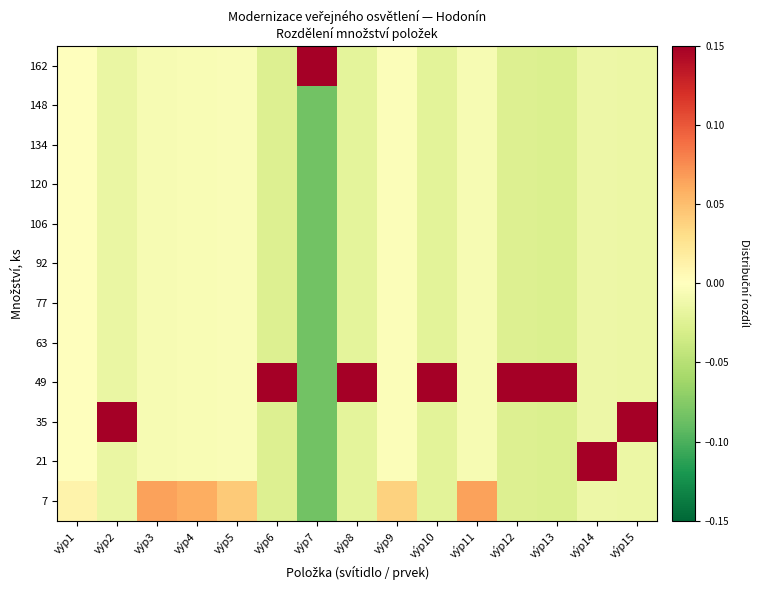

Reading left to right, list all the values displayed in this chart.

7: výp1=0.0	výp2=-0.0	výp3=0.1	výp4=0.1	výp5=0.0	výp6=-0.0	výp7=-0.1	výp8=-0.0	výp9=0.0	výp10=-0.0	výp11=0.1	výp12=-0.0	výp13=-0.0	výp14=-0.0	výp15=-0.0
21: výp1=-0.0	výp2=-0.0	výp3=-0.0	výp4=-0.0	výp5=-0.0	výp6=-0.0	výp7=-0.1	výp8=-0.0	výp9=-0.0	výp10=-0.0	výp11=-0.0	výp12=-0.0	výp13=-0.0	výp14=0.2	výp15=-0.0
35: výp1=-0.0	výp2=0.2	výp3=-0.0	výp4=-0.0	výp5=-0.0	výp6=-0.0	výp7=-0.1	výp8=-0.0	výp9=-0.0	výp10=-0.0	výp11=-0.0	výp12=-0.0	výp13=-0.0	výp14=-0.0	výp15=0.2
49: výp1=-0.0	výp2=-0.0	výp3=-0.0	výp4=-0.0	výp5=-0.0	výp6=0.3	výp7=-0.1	výp8=0.2	výp9=-0.0	výp10=0.2	výp11=-0.0	výp12=0.3	výp13=0.3	výp14=-0.0	výp15=-0.0
63: výp1=-0.0	výp2=-0.0	výp3=-0.0	výp4=-0.0	výp5=-0.0	výp6=-0.0	výp7=-0.1	výp8=-0.0	výp9=-0.0	výp10=-0.0	výp11=-0.0	výp12=-0.0	výp13=-0.0	výp14=-0.0	výp15=-0.0
77: výp1=-0.0	výp2=-0.0	výp3=-0.0	výp4=-0.0	výp5=-0.0	výp6=-0.0	výp7=-0.1	výp8=-0.0	výp9=-0.0	výp10=-0.0	výp11=-0.0	výp12=-0.0	výp13=-0.0	výp14=-0.0	výp15=-0.0
92: výp1=-0.0	výp2=-0.0	výp3=-0.0	výp4=-0.0	výp5=-0.0	výp6=-0.0	výp7=-0.1	výp8=-0.0	výp9=-0.0	výp10=-0.0	výp11=-0.0	výp12=-0.0	výp13=-0.0	výp14=-0.0	výp15=-0.0
106: výp1=-0.0	výp2=-0.0	výp3=-0.0	výp4=-0.0	výp5=-0.0	výp6=-0.0	výp7=-0.1	výp8=-0.0	výp9=-0.0	výp10=-0.0	výp11=-0.0	výp12=-0.0	výp13=-0.0	výp14=-0.0	výp15=-0.0
120: výp1=-0.0	výp2=-0.0	výp3=-0.0	výp4=-0.0	výp5=-0.0	výp6=-0.0	výp7=-0.1	výp8=-0.0	výp9=-0.0	výp10=-0.0	výp11=-0.0	výp12=-0.0	výp13=-0.0	výp14=-0.0	výp15=-0.0
134: výp1=-0.0	výp2=-0.0	výp3=-0.0	výp4=-0.0	výp5=-0.0	výp6=-0.0	výp7=-0.1	výp8=-0.0	výp9=-0.0	výp10=-0.0	výp11=-0.0	výp12=-0.0	výp13=-0.0	výp14=-0.0	výp15=-0.0
148: výp1=-0.0	výp2=-0.0	výp3=-0.0	výp4=-0.0	výp5=-0.0	výp6=-0.0	výp7=-0.1	výp8=-0.0	výp9=-0.0	výp10=-0.0	výp11=-0.0	výp12=-0.0	výp13=-0.0	výp14=-0.0	výp15=-0.0
162: výp1=-0.0	výp2=-0.0	výp3=-0.0	výp4=-0.0	výp5=-0.0	výp6=-0.0	výp7=0.9	výp8=-0.0	výp9=-0.0	výp10=-0.0	výp11=-0.0	výp12=-0.0	výp13=-0.0	výp14=-0.0	výp15=-0.0